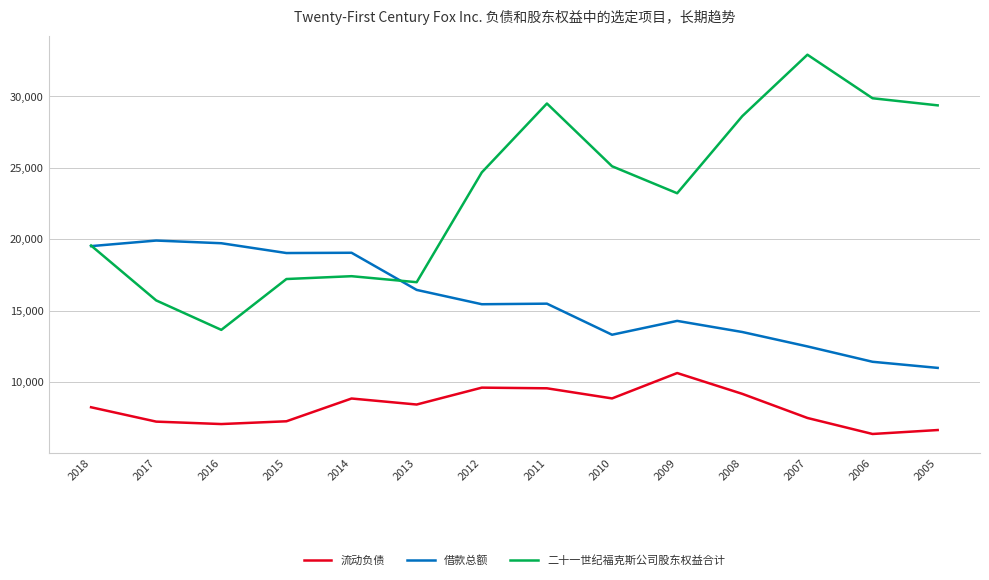

The value of 流动负债 at 2014 is 8856. True or false?

True